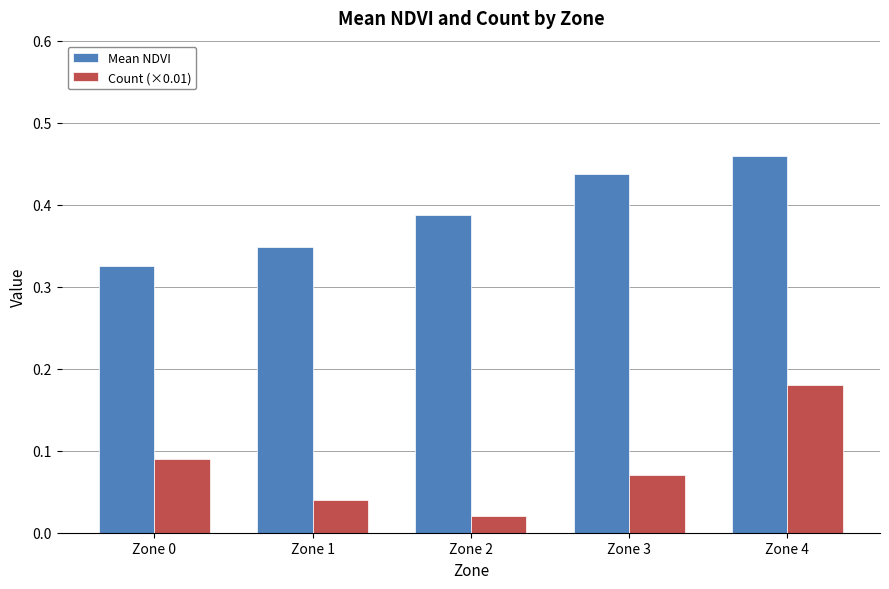

True or false: Mean NDVI has a value of 0.6 at Zone 4.

False